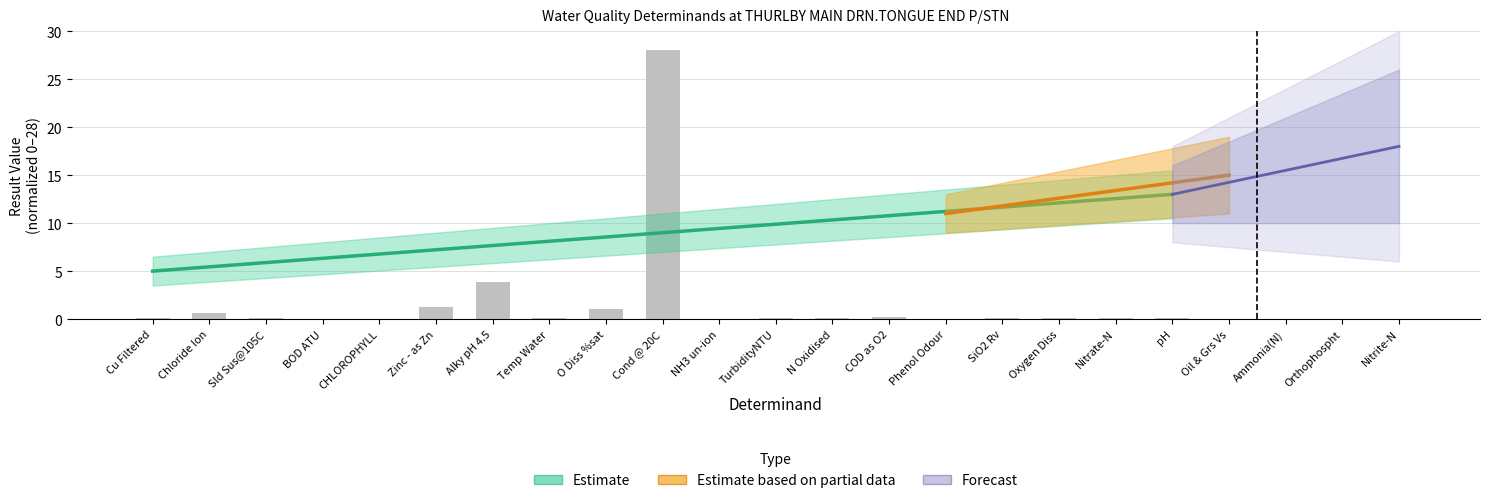

What is the label of the 15th bar from the right?

O Diss %sat